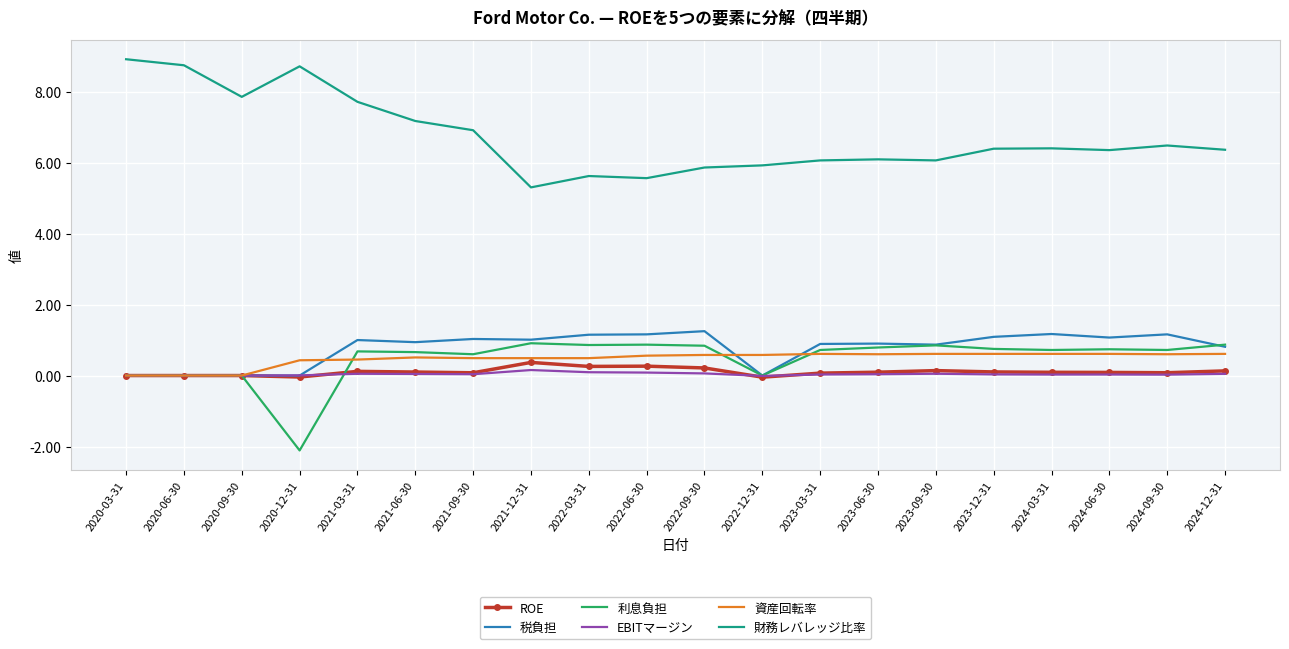

What is the maximum value for 利息負担?

0.9